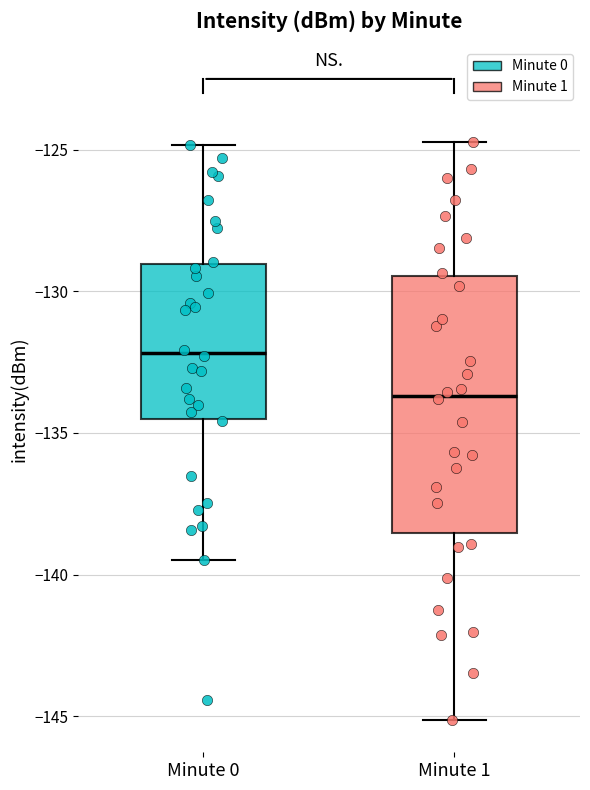

Reading left to right, read every box against the y-axis: the position of its median line, the range the box covers, and the ends of its whiskers. The values are not printed on the chart, so give them approximately, as read against the axis.

Minute 0: median -132.0, box -134.5 to -129.0, whiskers -139.5 to -125.0
Minute 1: median -133.5, box -138.5 to -129.5, whiskers -145.0 to -124.5